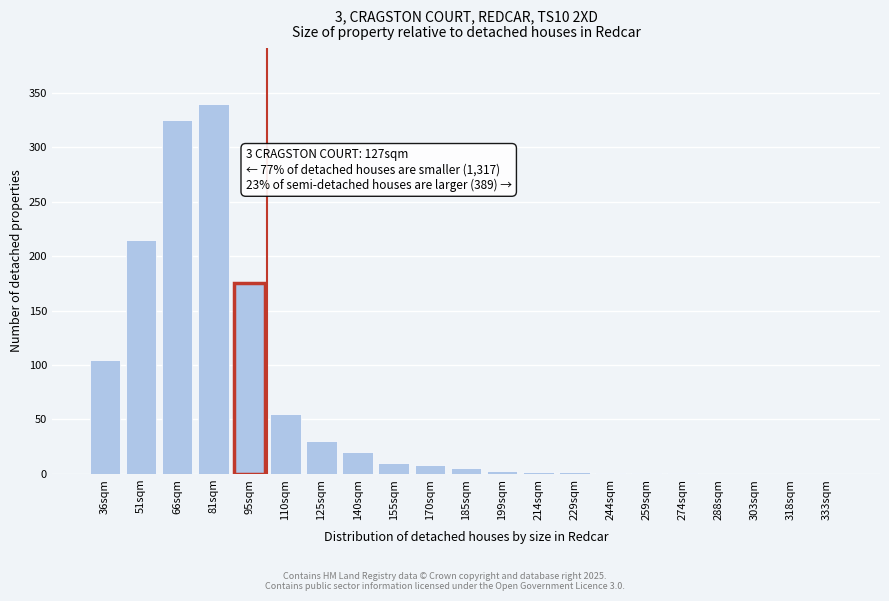

What is the sum of all values?

1298